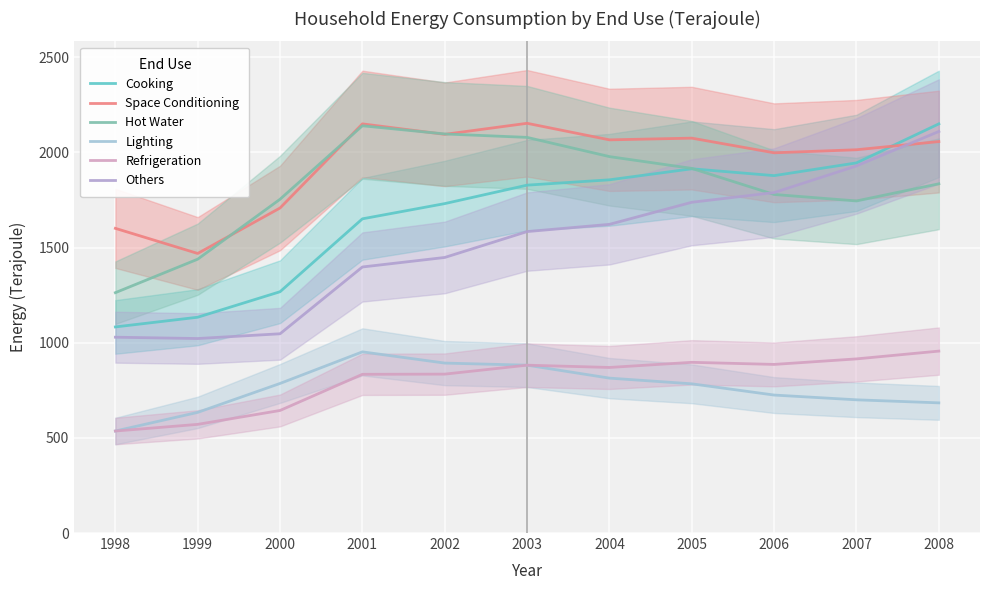

True or false: Cooking has more than 0 points higher than both neighbors.

True